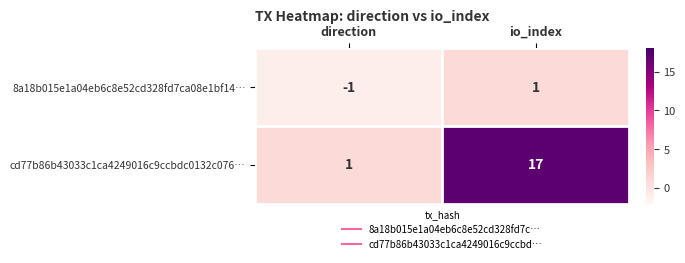

Rank the series by their maximum value, from lowest to highest.

8a18b015e1a04eb6c8e52cd328fd7ca08e1bf14…, cd77b86b43033c1ca4249016c9ccbdc0132c076…